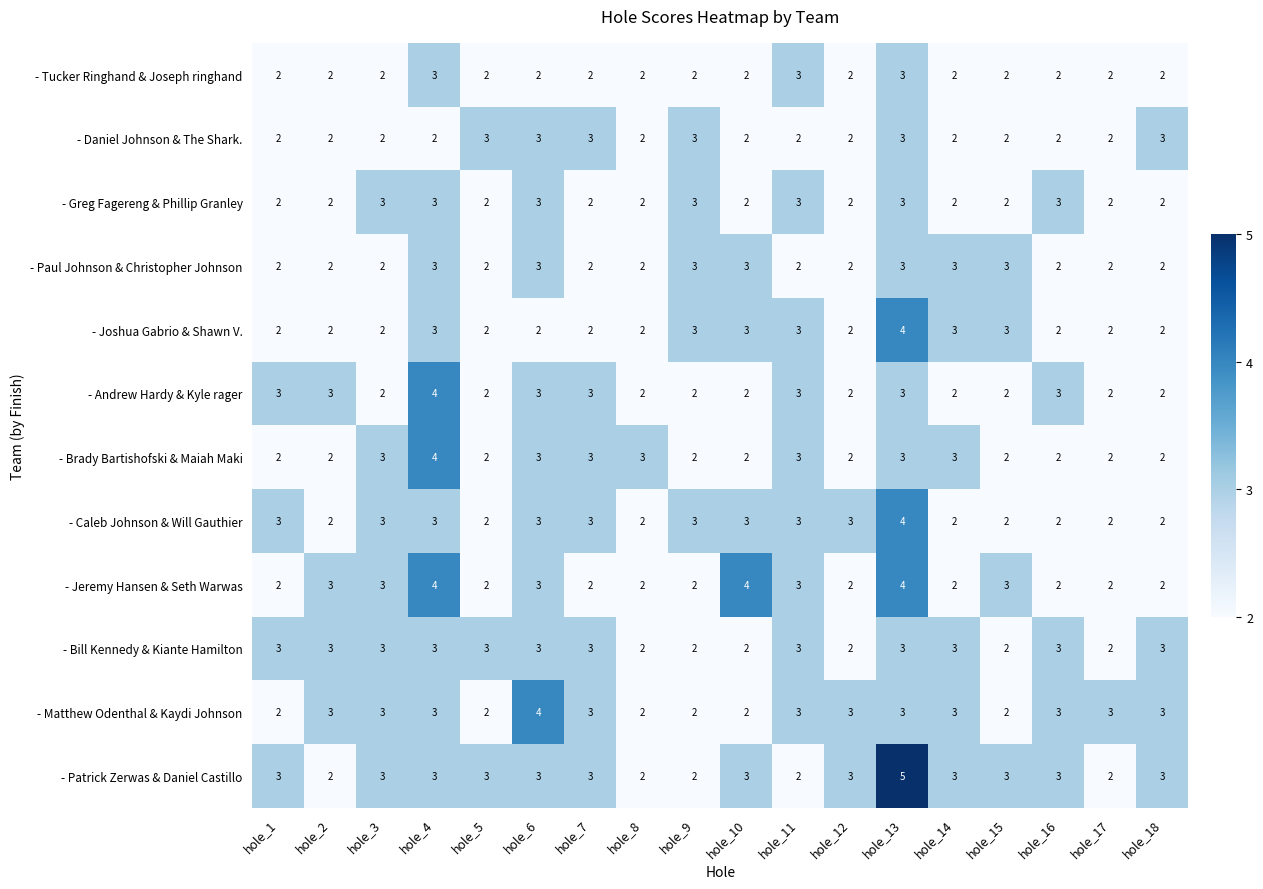

Which series has the largest total across all categories?

- Patrick Zerwas & Daniel Castillo